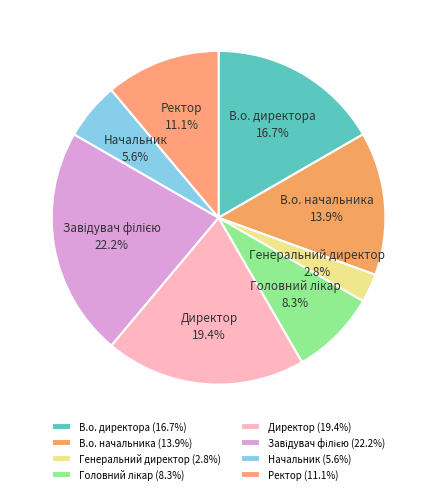

Is there a majority slice in this chart?

No